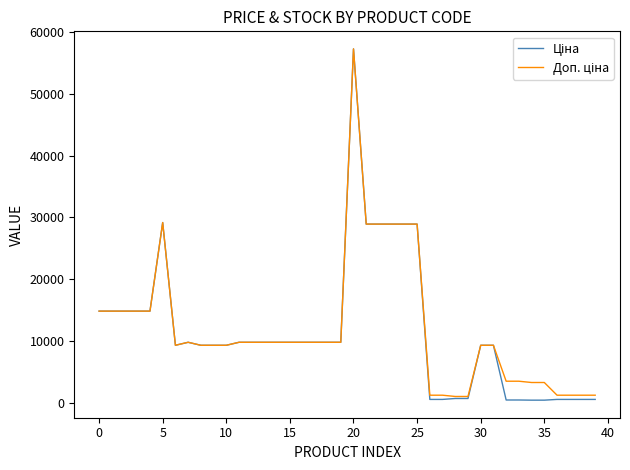

How many lines are shown in the chart?

2